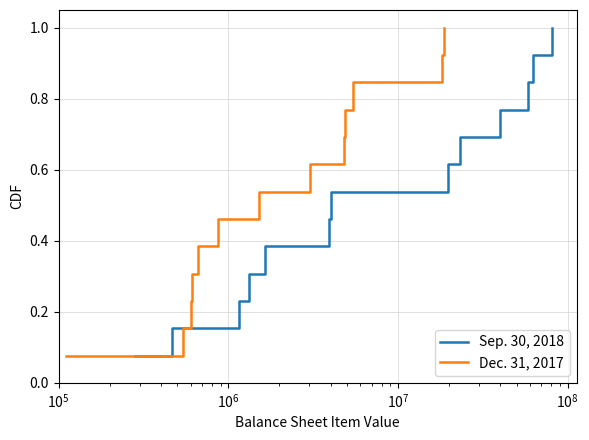

Rank the series by their maximum value, from lowest to highest.

Sep. 30, 2018, Dec. 31, 2017